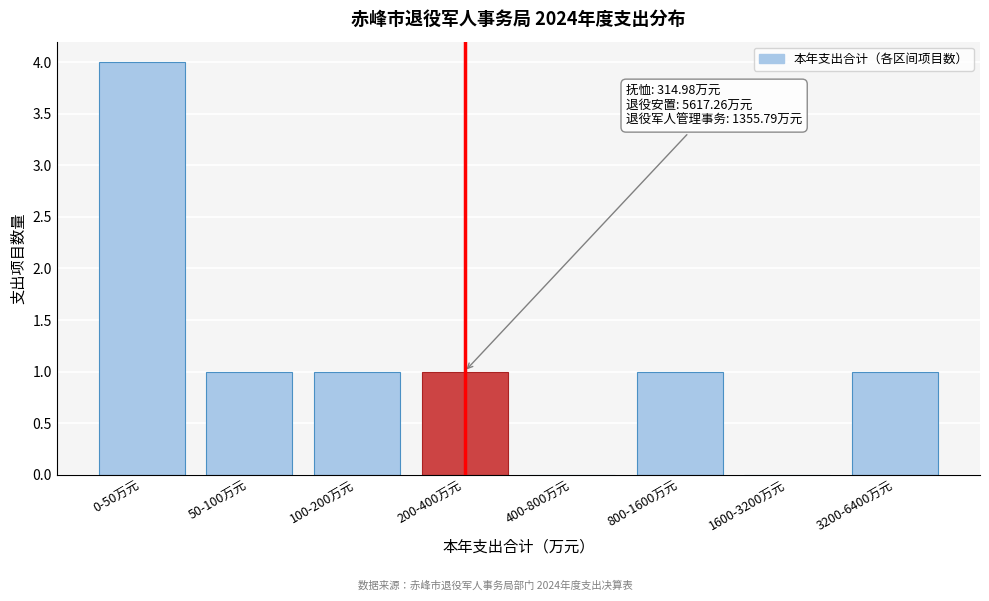

Reading left to right, extract all data points from this chart.

0-50万元=4	50-100万元=1	100-200万元=1	200-400万元=1	400-800万元=0	800-1600万元=1	1600-3200万元=0	3200-6400万元=1